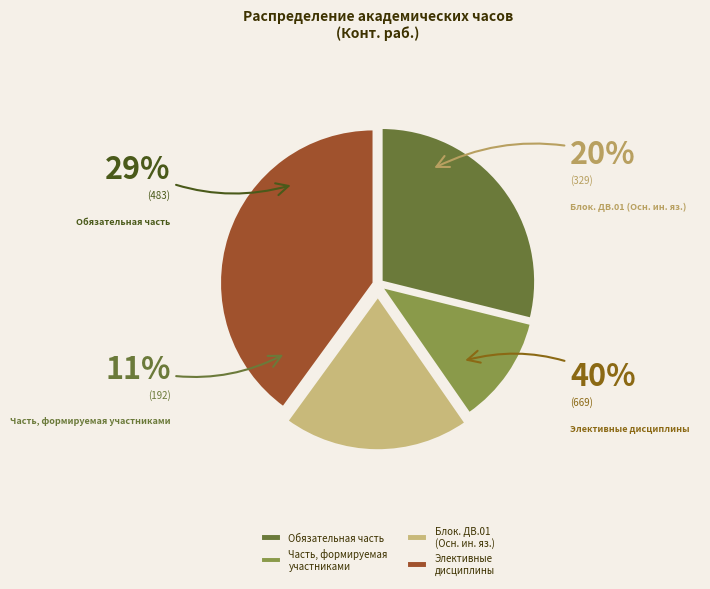

How many segments does this pie chart have?

4